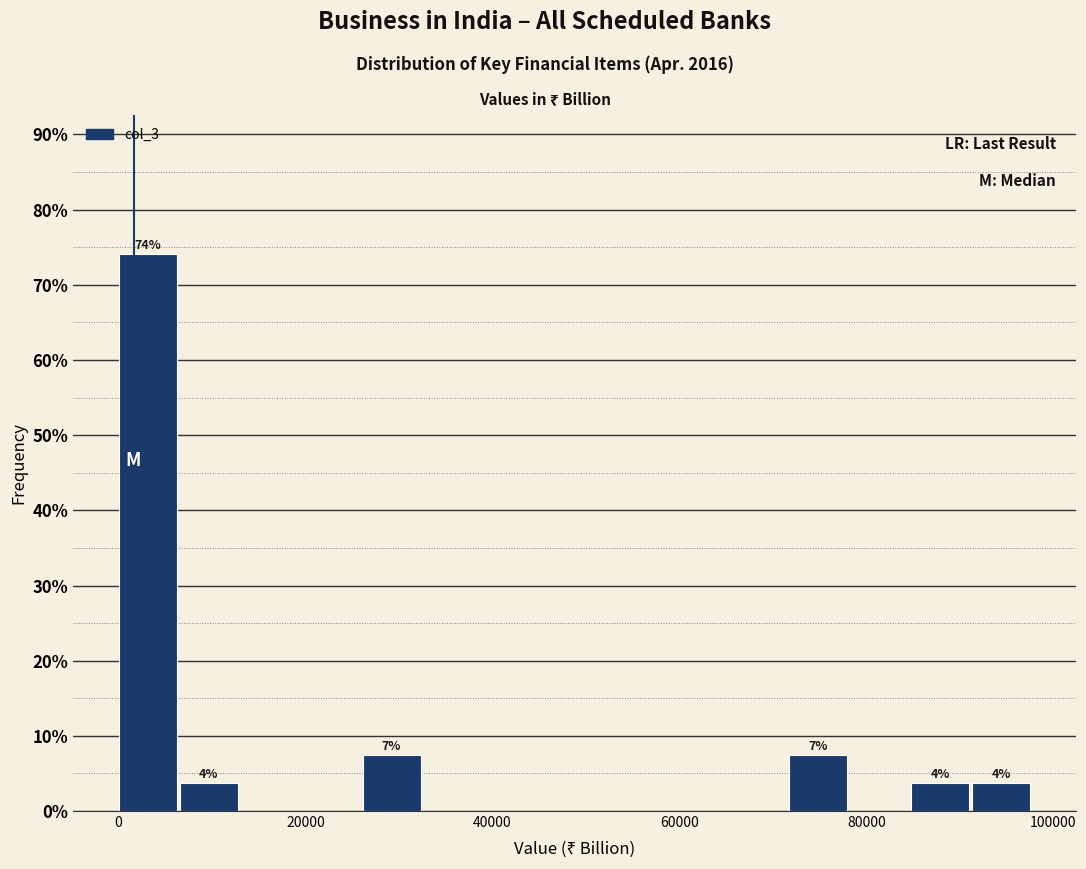

Around what value on the x-axis is the tallest bar? Give the approximate position of its centre, as read against the axis.

4000